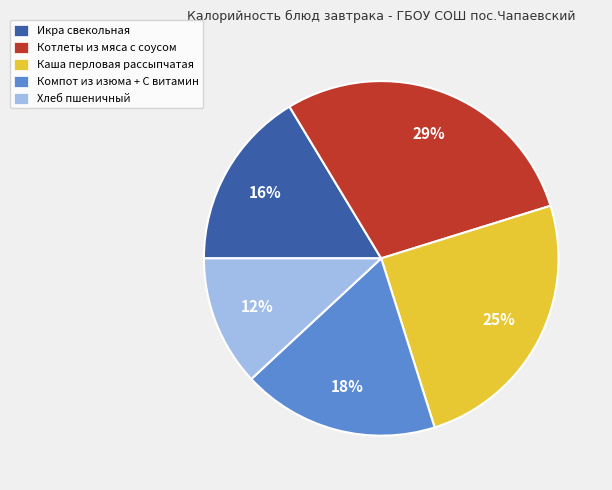

What is the ratio of the value at Компот из изюма + С витамин to the value at Икра свекольная?

1.1